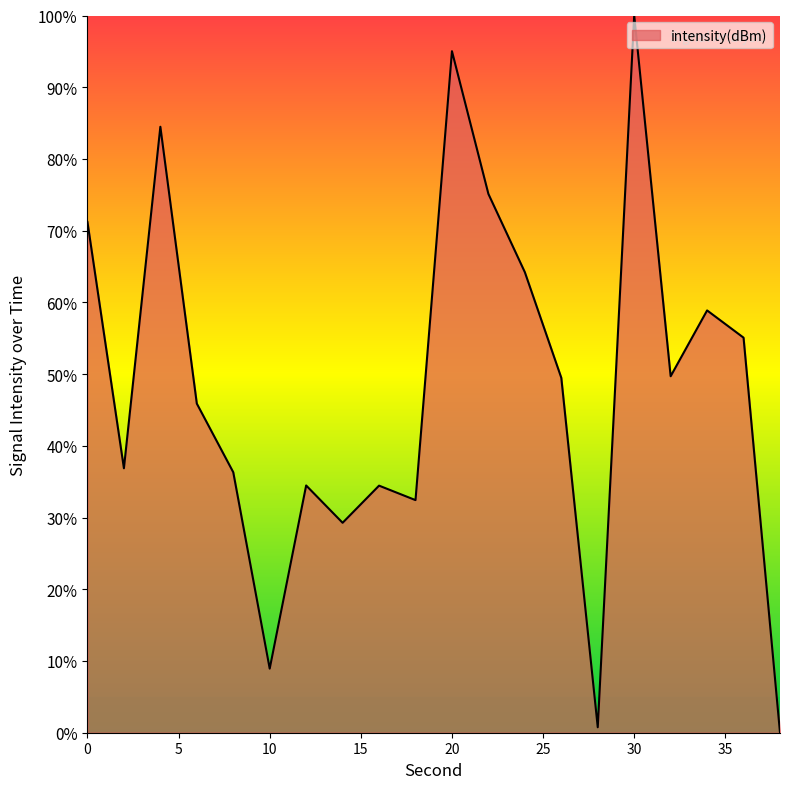

How many data points does each series have?

20